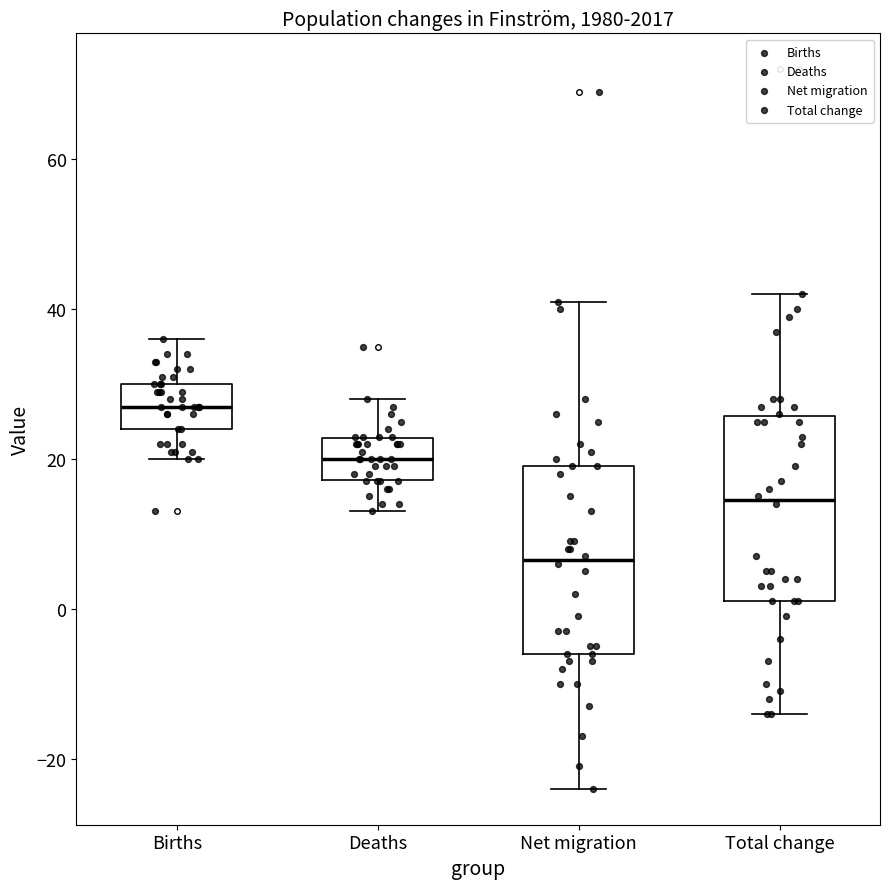

Reading left to right, read every box against the y-axis: the position of its median line, the range the box covers, and the ends of its whiskers. The values are not printed on the chart, so give them approximately, as read against the axis.

Births: median 28, box 24 to 30, whiskers 20 to 36
Deaths: median 20, box 18 to 22, whiskers 14 to 28
Net migration: median 6, box -6 to 20, whiskers -24 to 42
Total change: median 14, box 2 to 26, whiskers -14 to 42